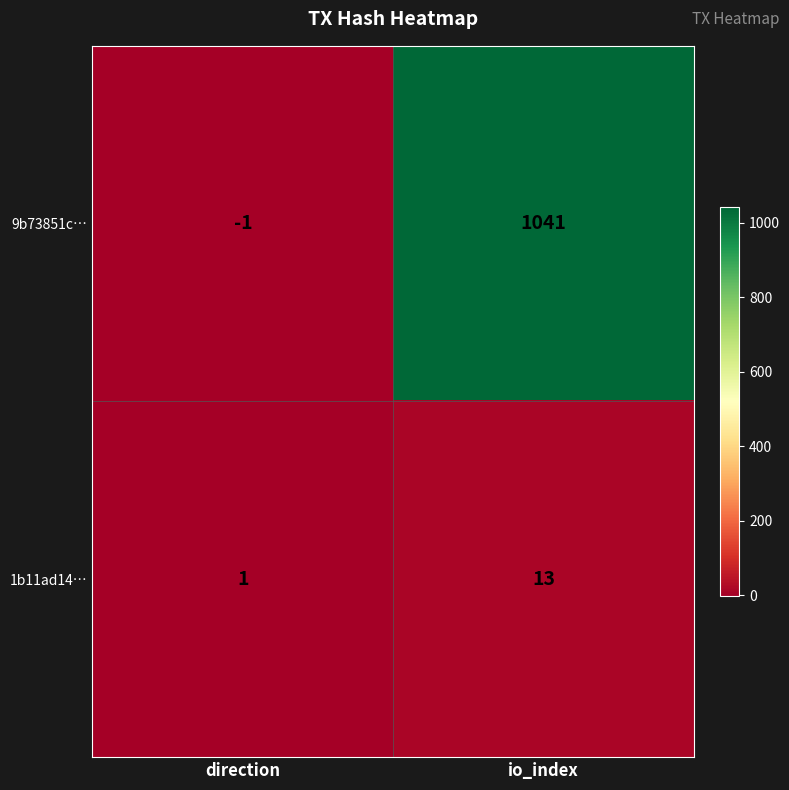

At which category does the chart reach its peak across all series?

io_index